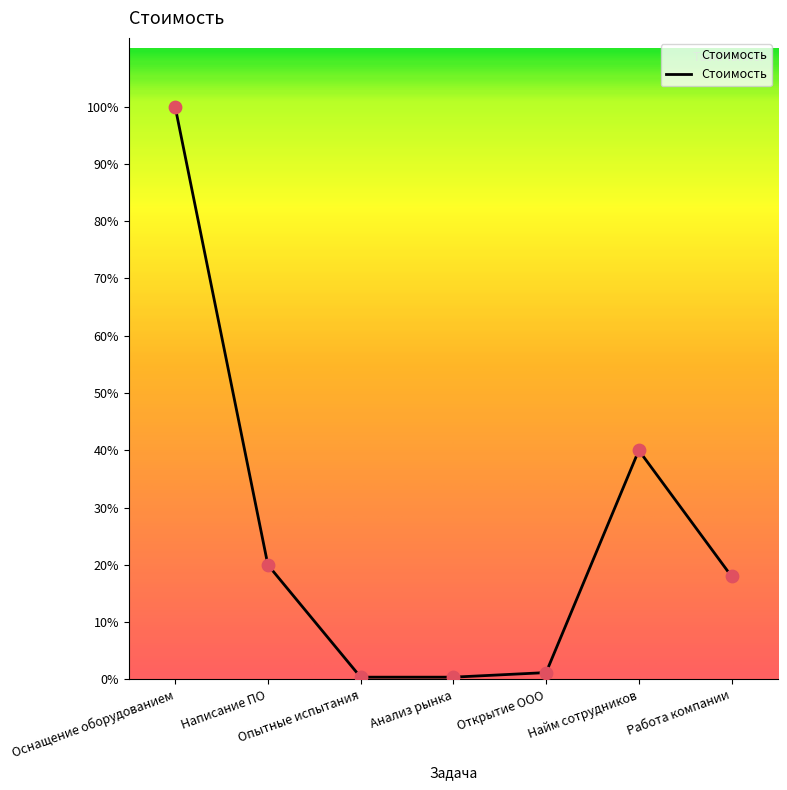

Does the chart have visible grid lines?

No